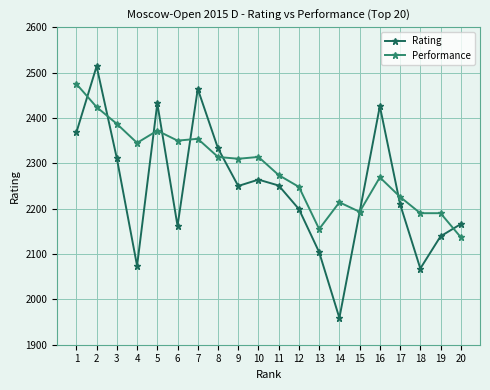

In Rating, how many points are higher than both neighbors (excluding endpoints)?

5